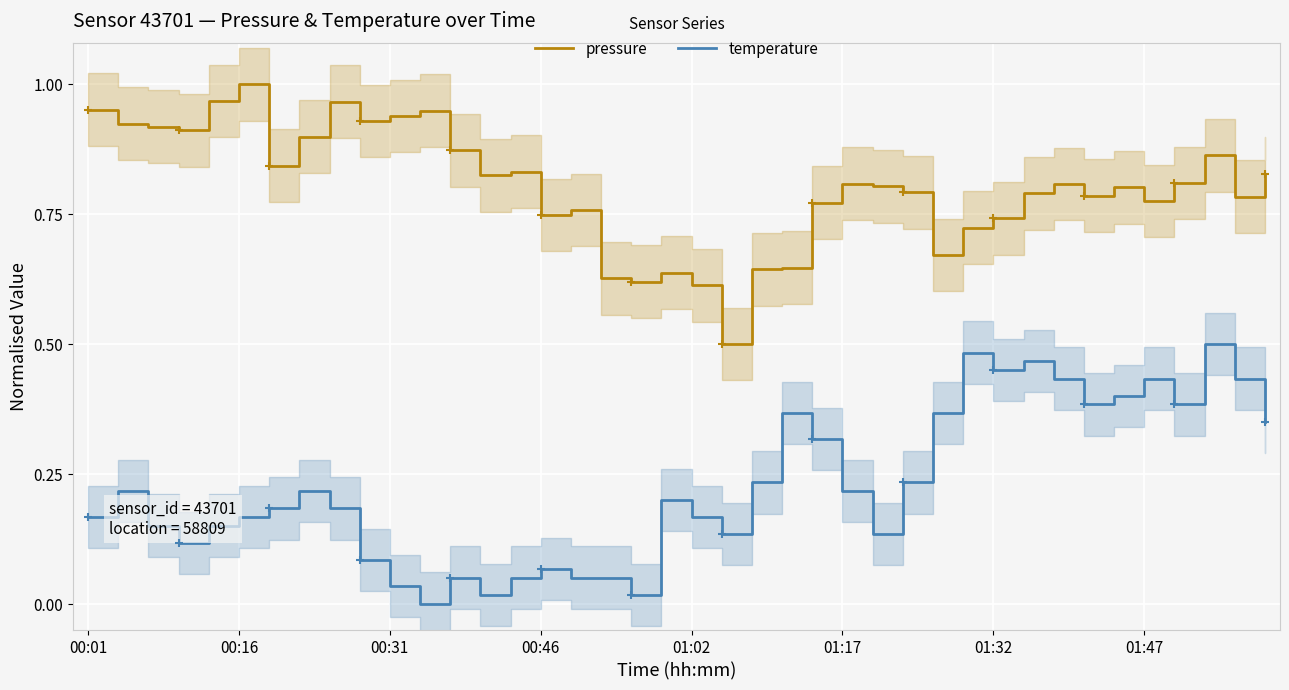

The value of temperature at 01:17 is 0.4. True or false?

False